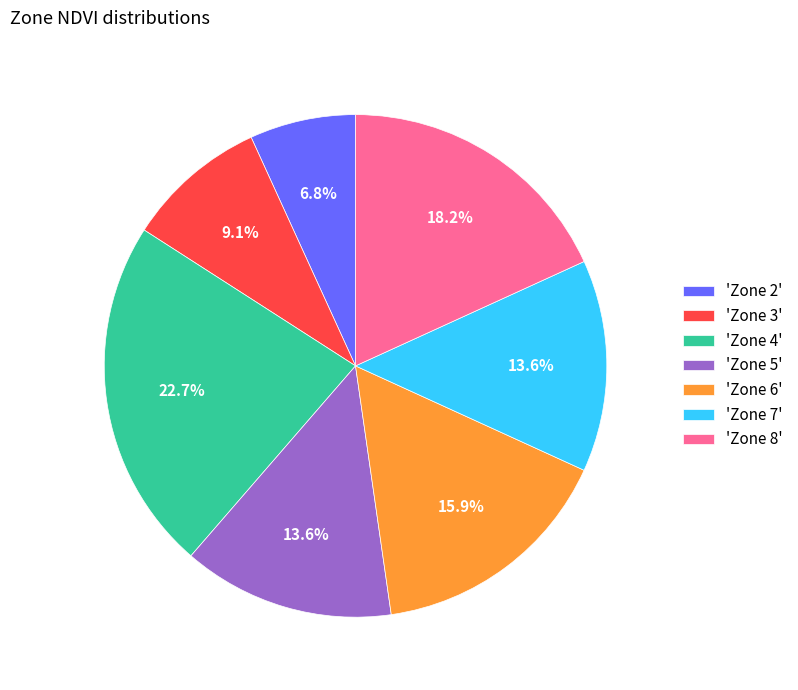

Between 'Zone 2' and 'Zone 3', which is larger?

'Zone 3'